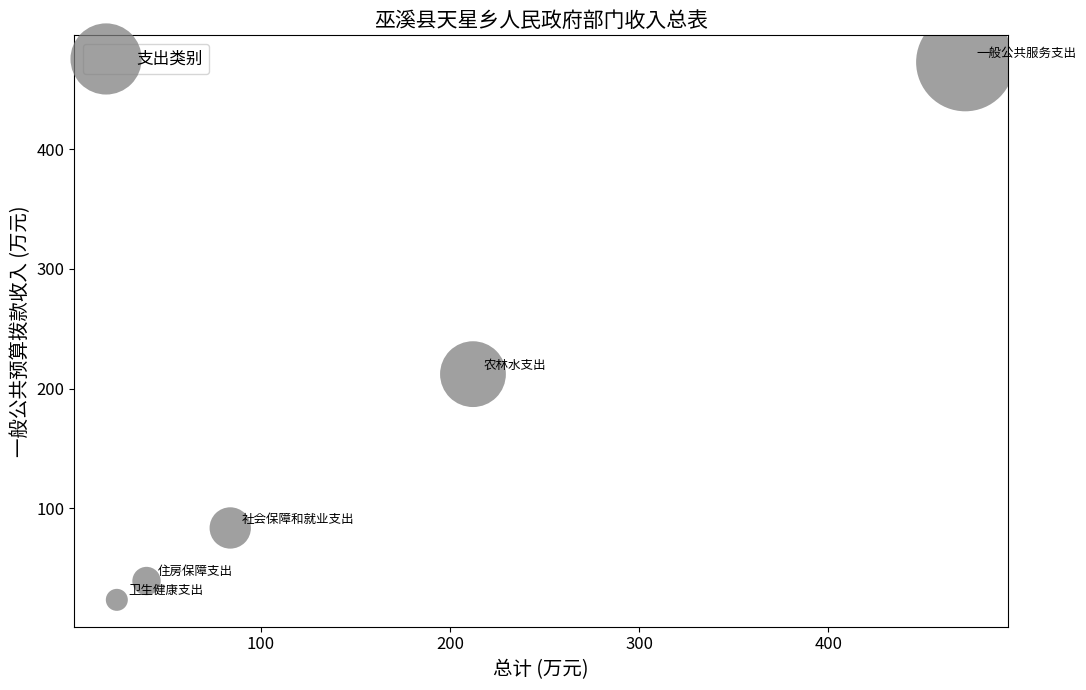

What Y value in the scatter plot is closest to 248?

212.1